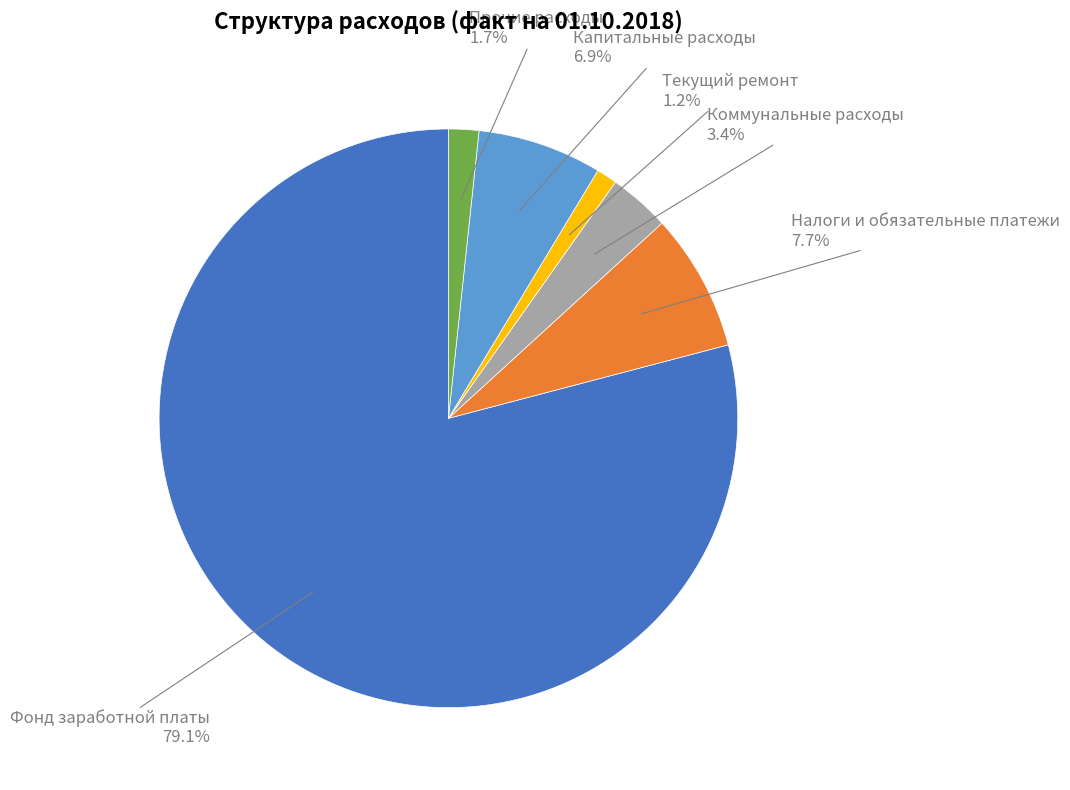

What is the total percentage of Налоги и обязательные платежи and Прочие расходы?

9.4%